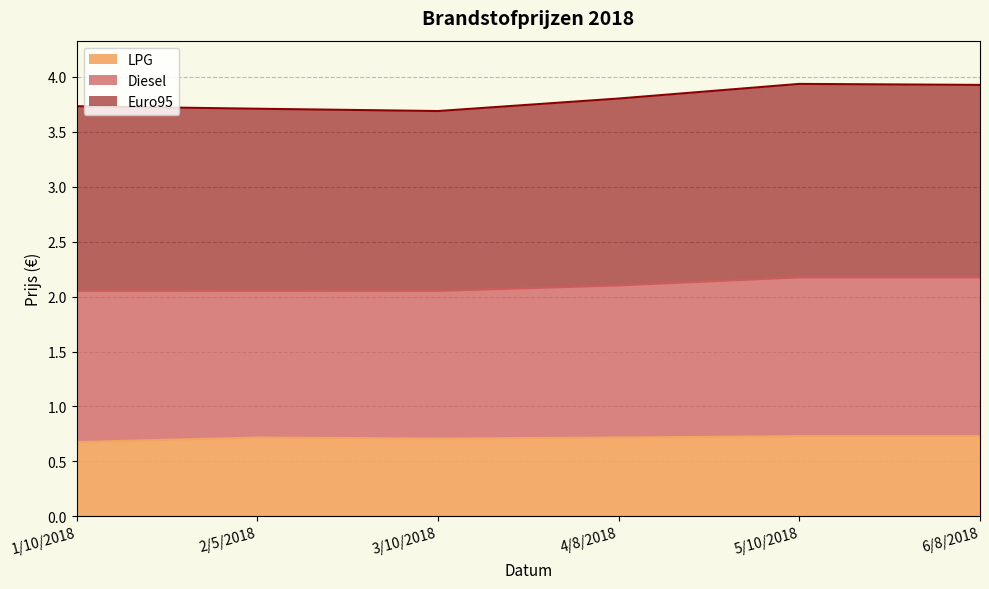

True or false: Euro95 and LPG cross at least once.

False